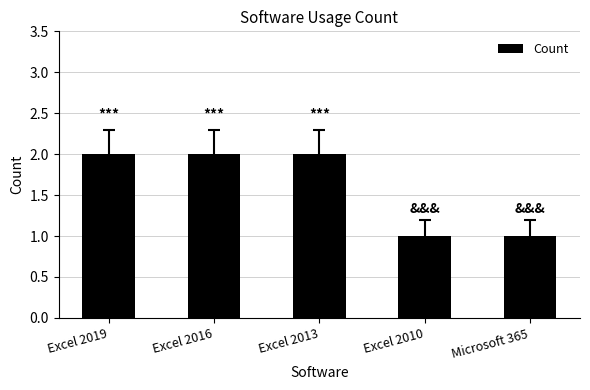

Reading left to right, transcribe all the data shown in this chart.

2	2	2	1	1